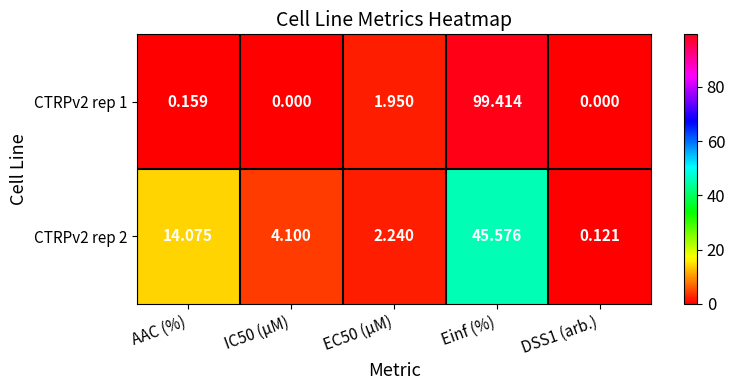

At which label does CTRPv2 rep 2 first exceed 4?

AAC (%)